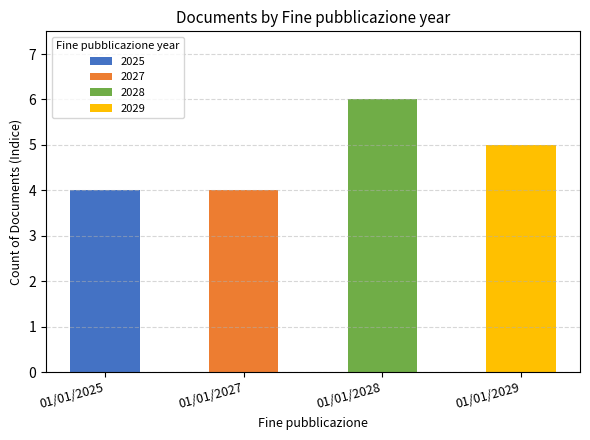

True or false: 2025 has a value of 4 at 01/01/2025.

True